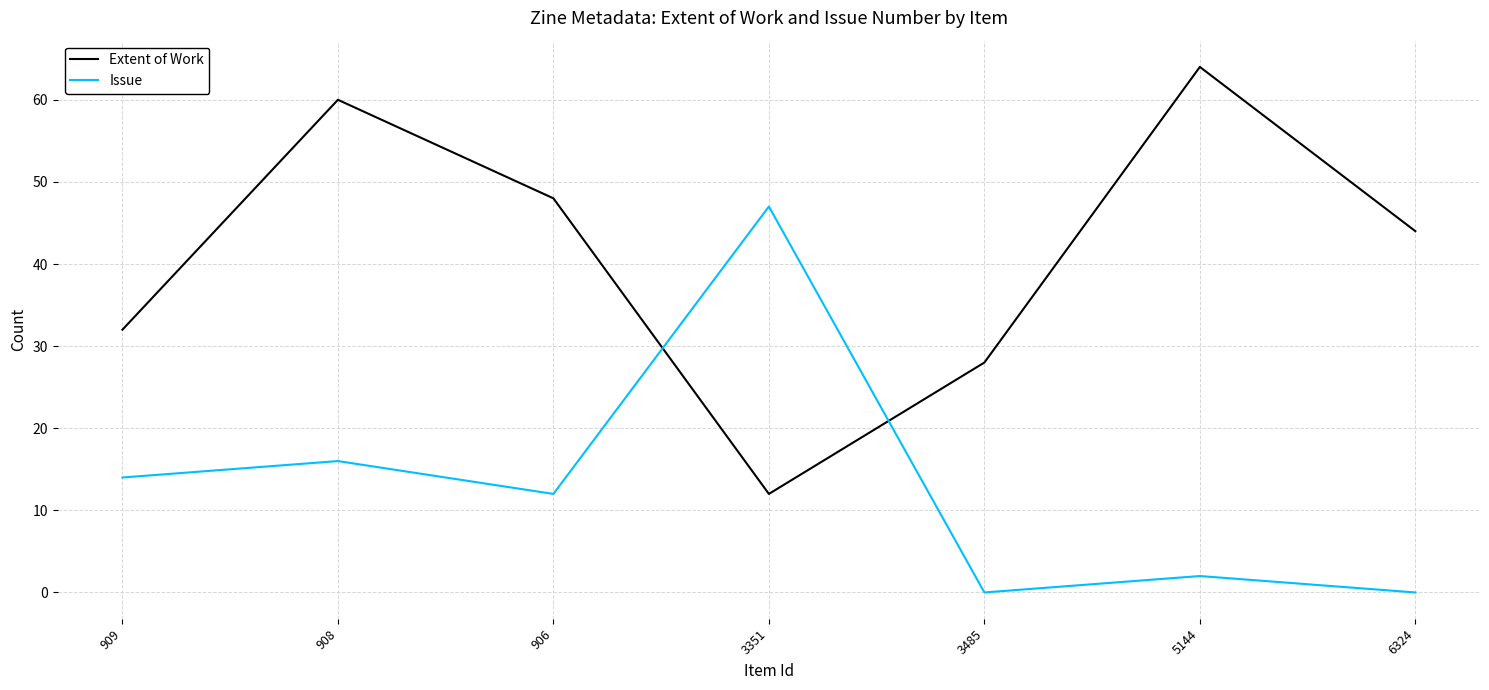

Which series has the largest range (max minus min)?

Extent of Work